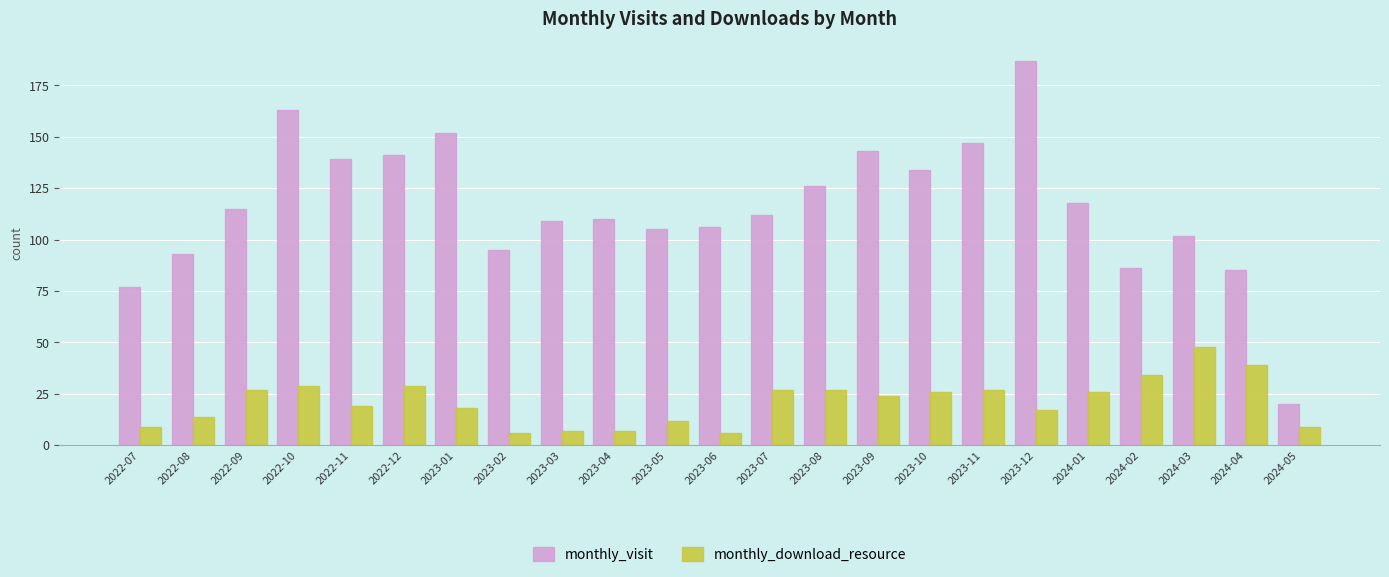

What is the sum of all monthly_download_resource values?

487